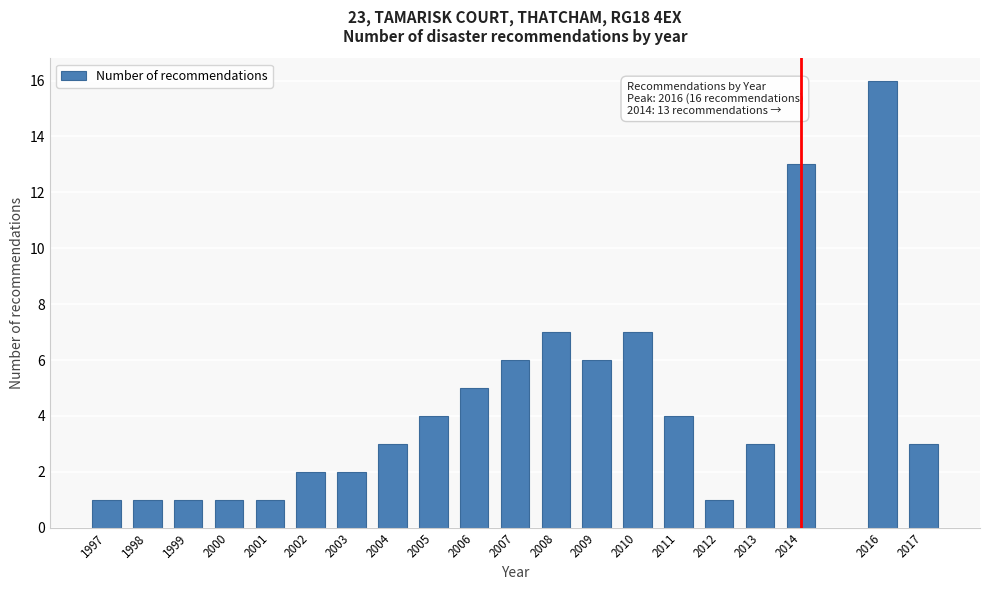

Reading left to right, list all the values displayed in this chart.

1997=1	1998=1	1999=1	2000=1	2001=1	2002=2	2003=2	2004=3	2005=4	2006=5	2007=6	2008=7	2009=6	2010=7	2011=4	2012=1	2013=3	2014=13	2016=16	2017=3